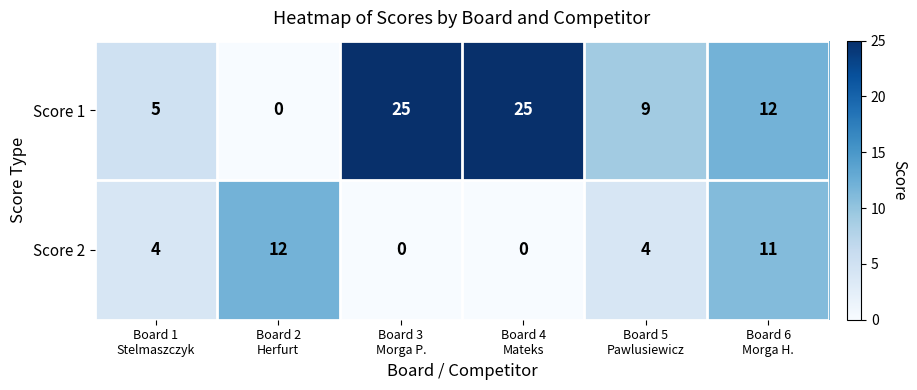

How many series are shown in this chart?

2